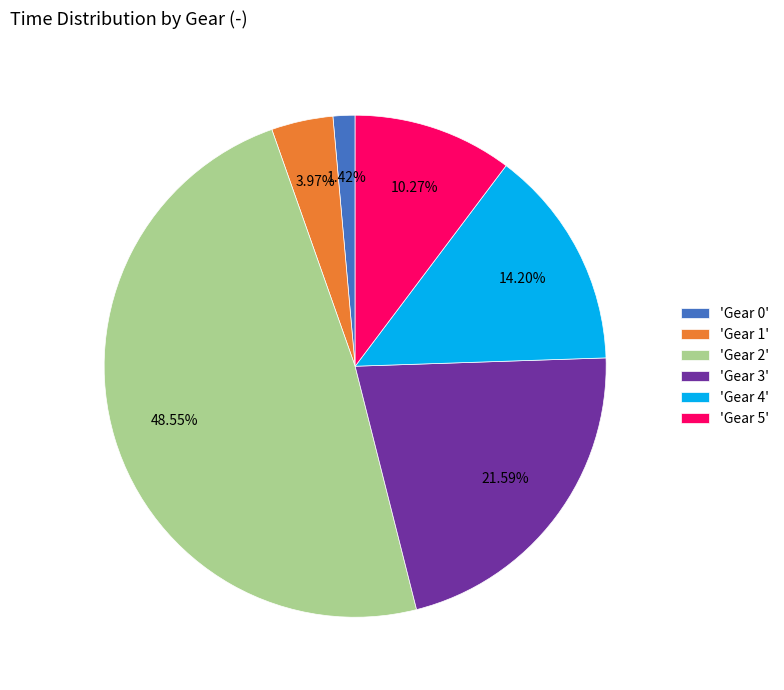

Do 'Gear 4' and 'Gear 5' together represent more than half of the pie?

No